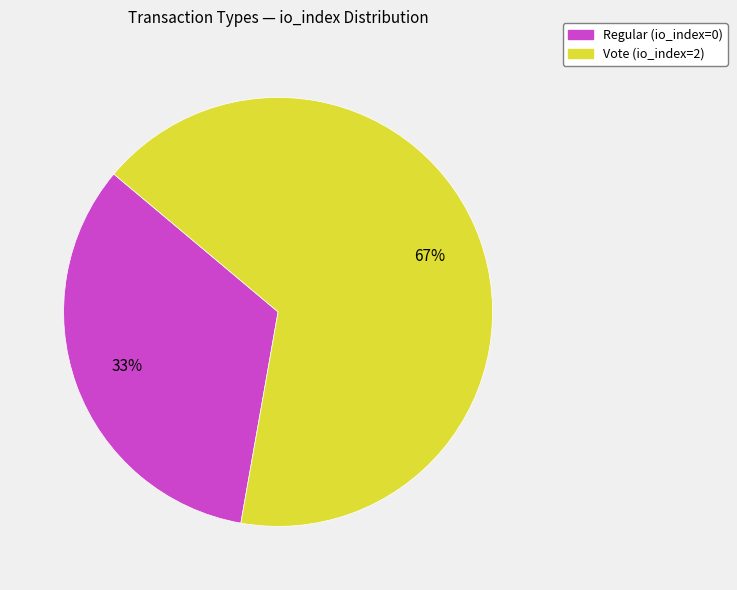

Which slice represents more than half of the pie?

Vote